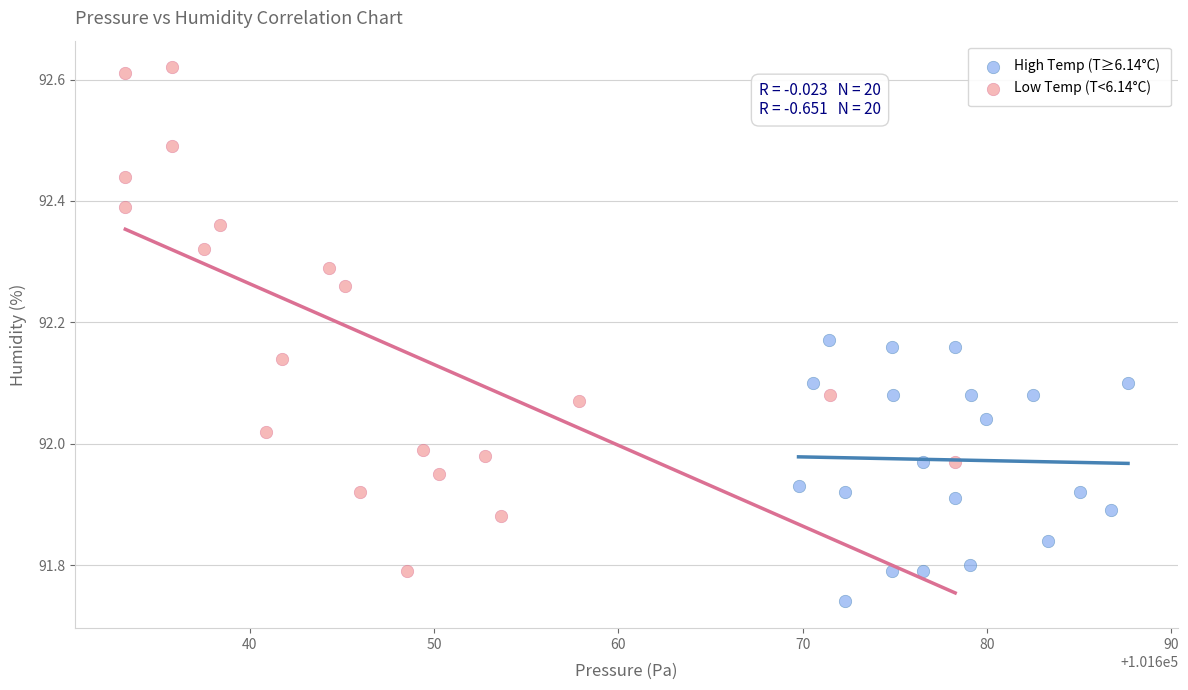

What are all the series names shown in the legend?

High Temp (T≥6.14°C), Low Temp (T<6.14°C)